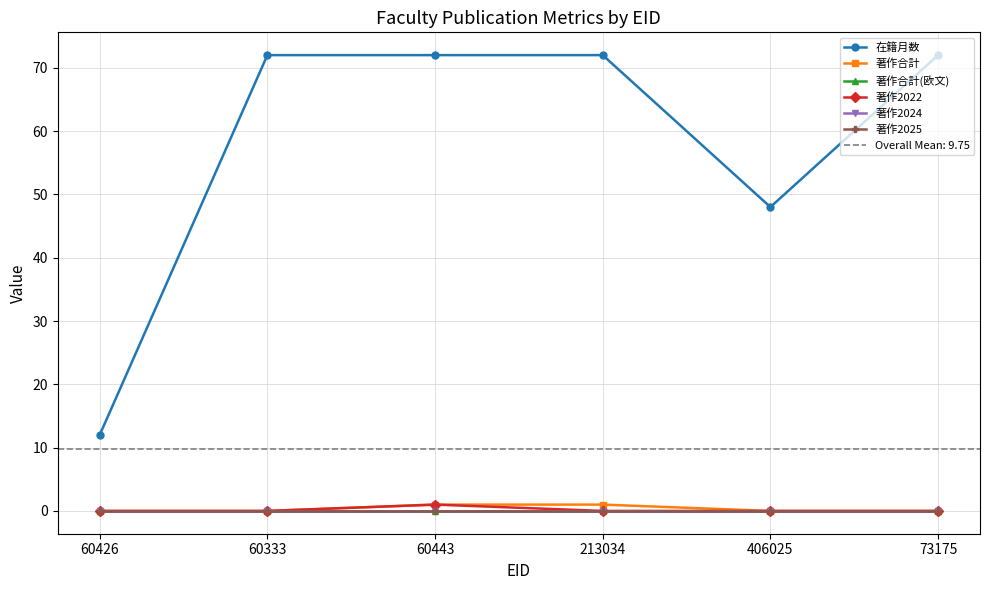

List the labels in order of 著作2024 value, smallest first.

60426, 60333, 60443, 213034, 406025, 73175